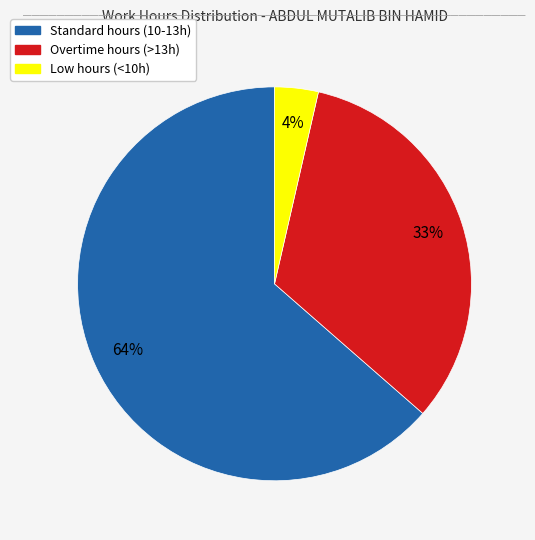

Is there a majority slice in this chart?

Yes